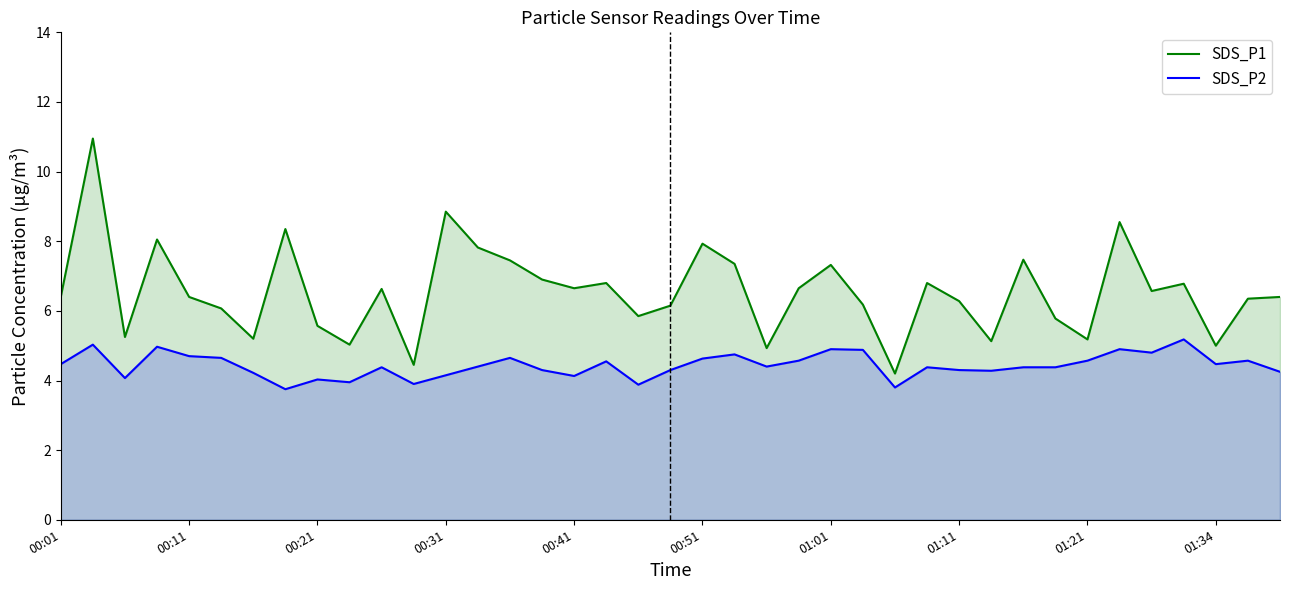

Rank the series at 00:31 from highest to lowest value.

SDS_P1, SDS_P2